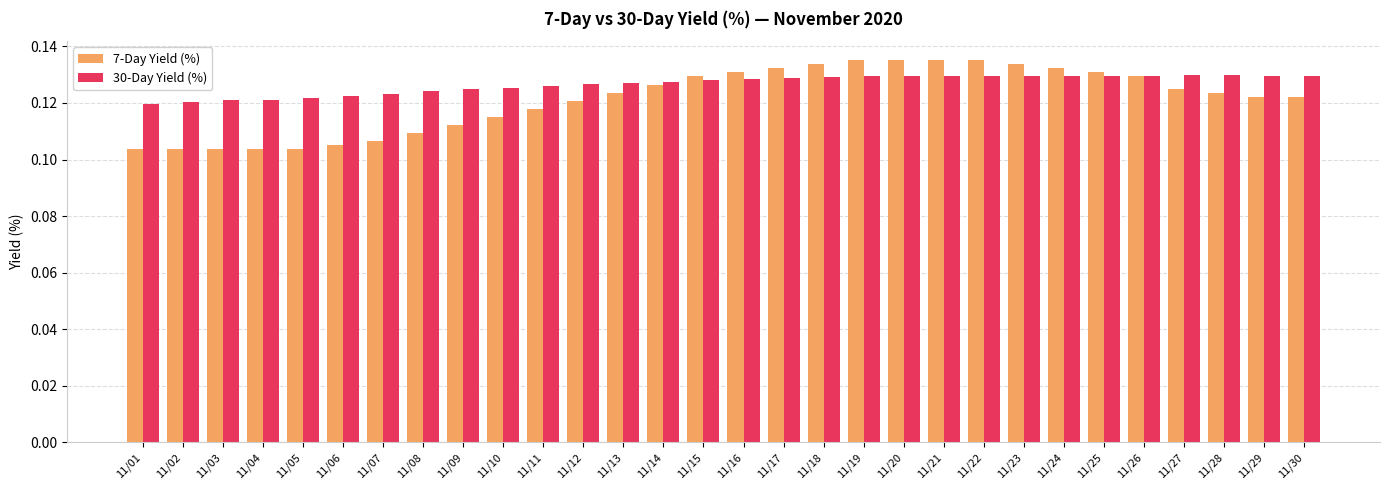

True or false: 30-Day Yield (%) has a value of 0.2 at 11/04.

False